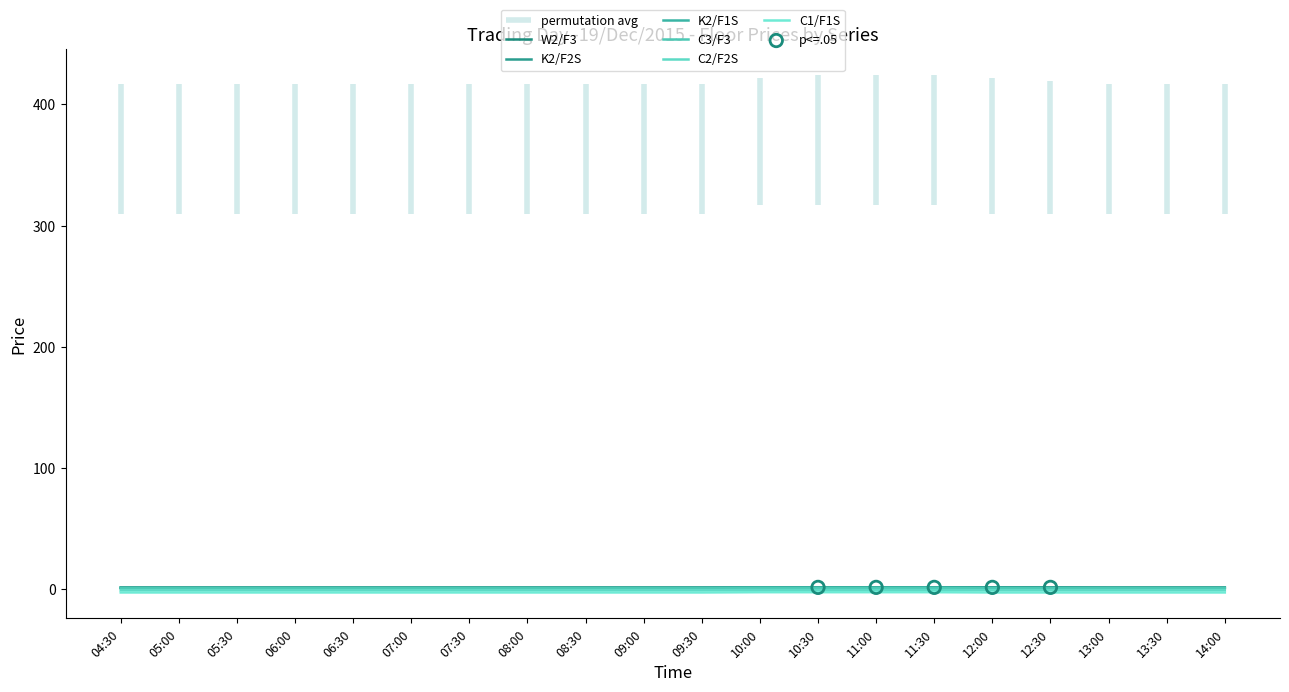

At how many categories does at least one series exceed -1?

20